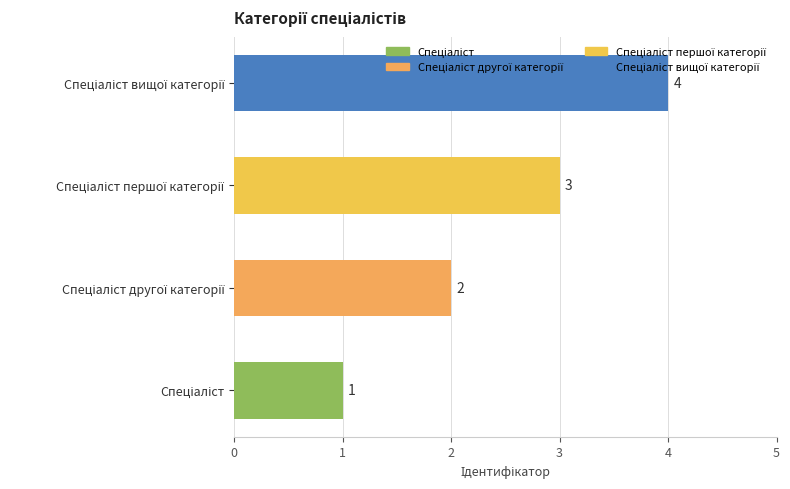

What is the sum of all values?

10